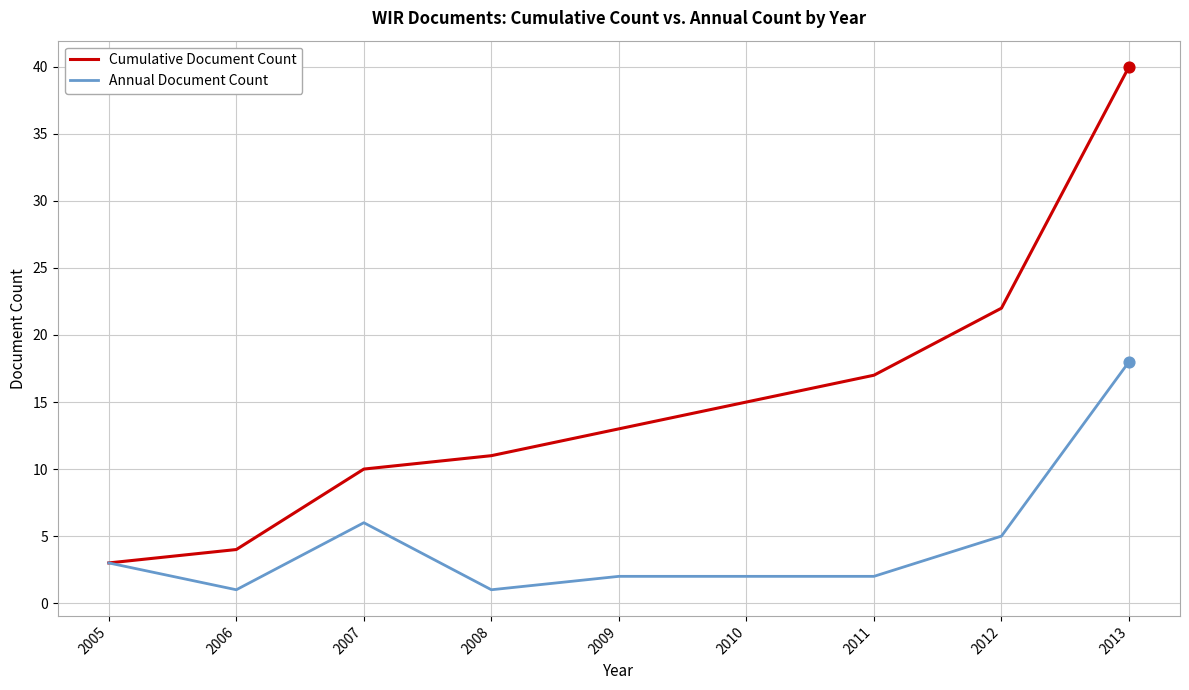

At which category is the sum across all series the highest?

2013